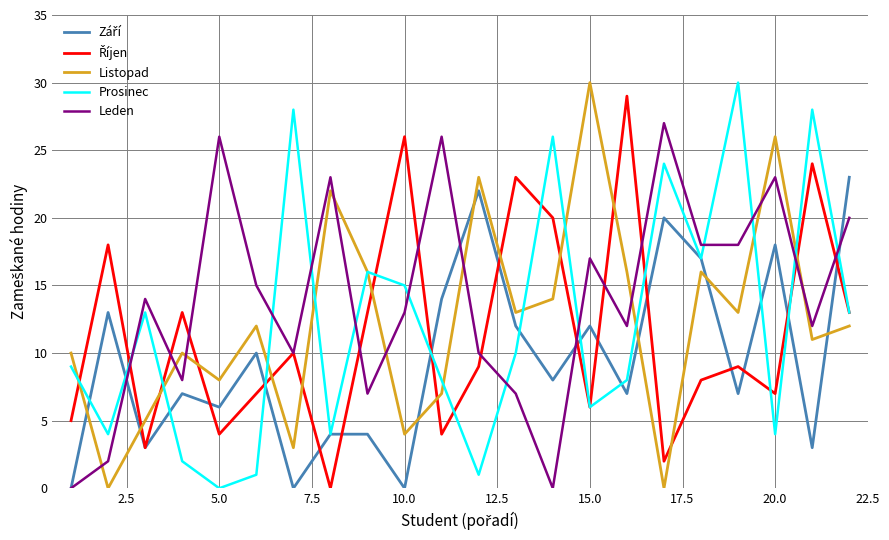

How many intersections are there between Leden and Prosinec?

11